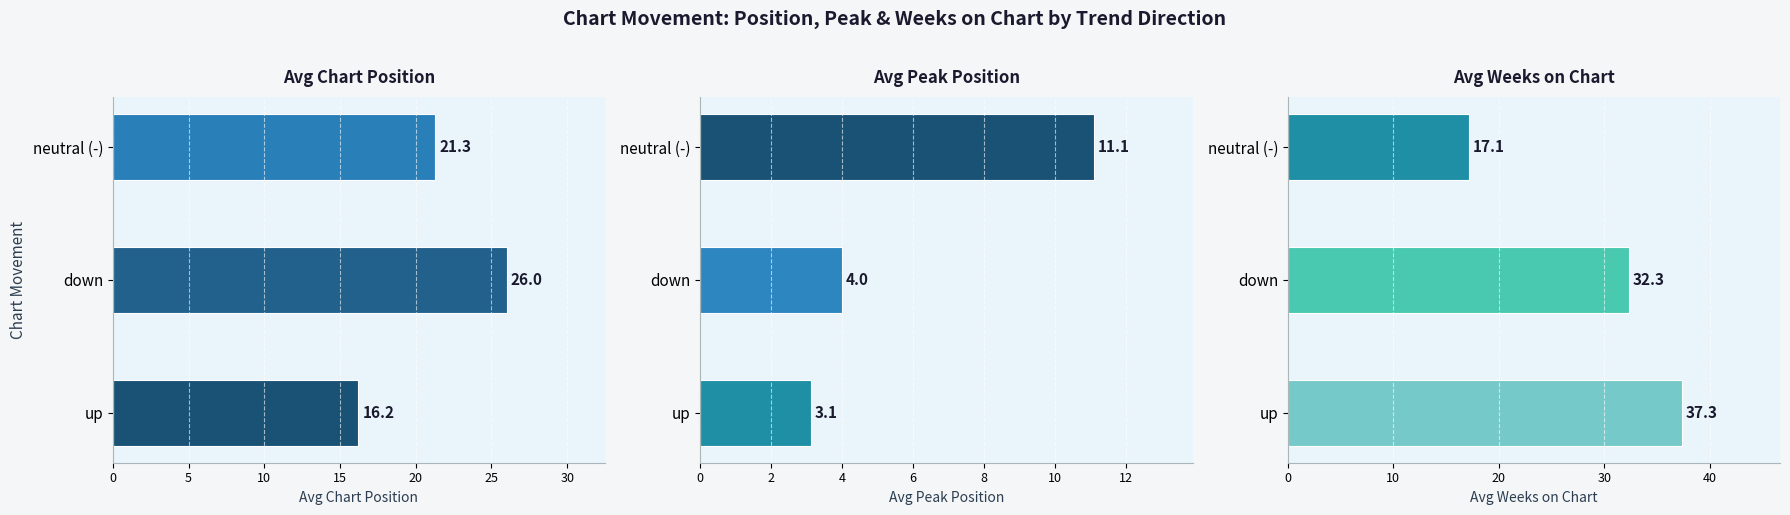

What is the average value of the Avg Weeks on Chart series?

28.9